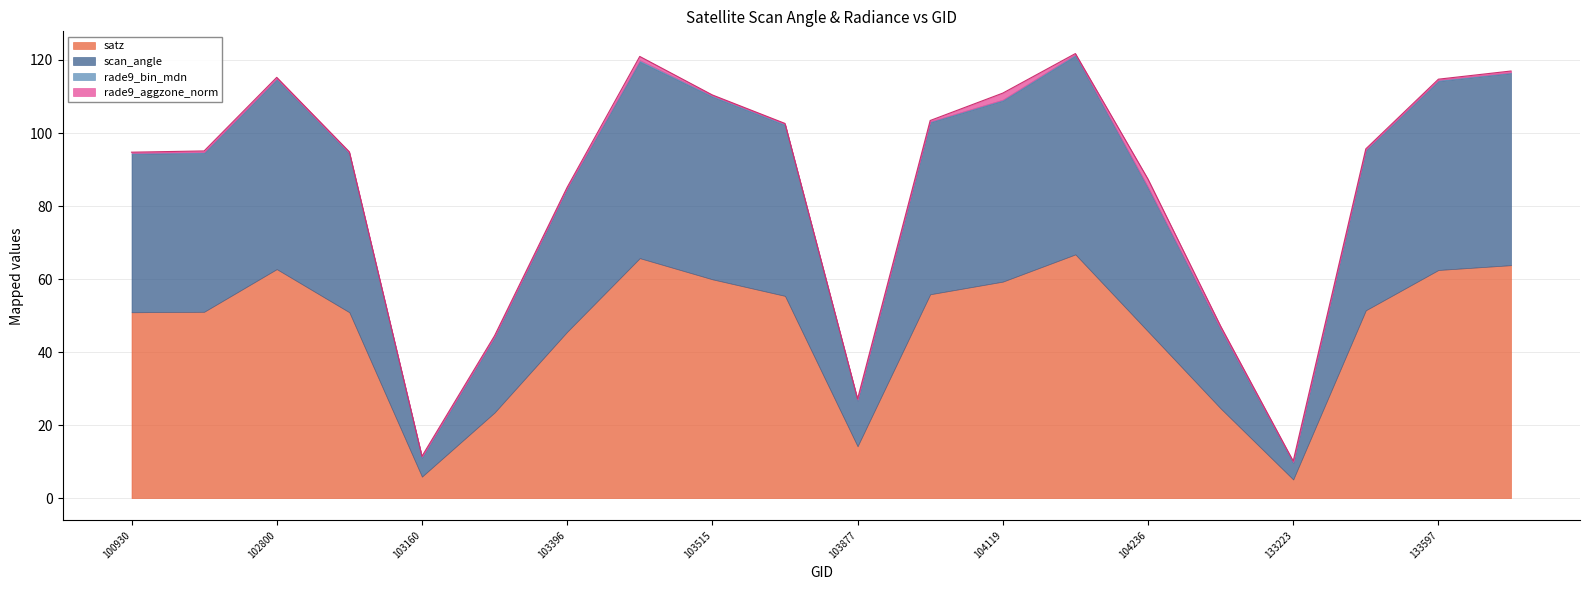

How many interior local valleys does the satz series have?

3